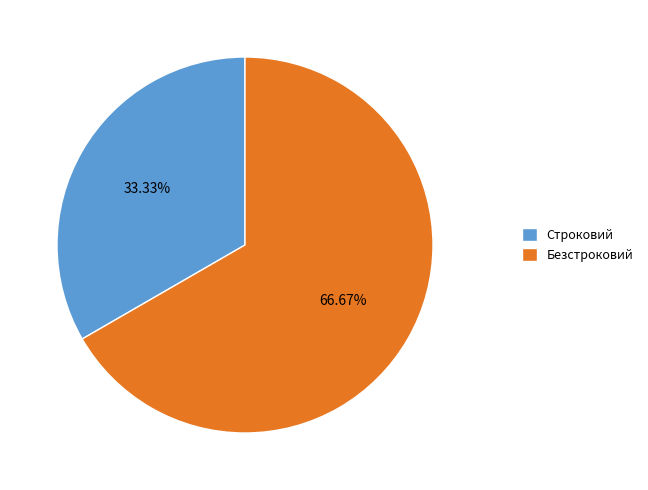

How much of the chart is everything except Строковий?

66.7%